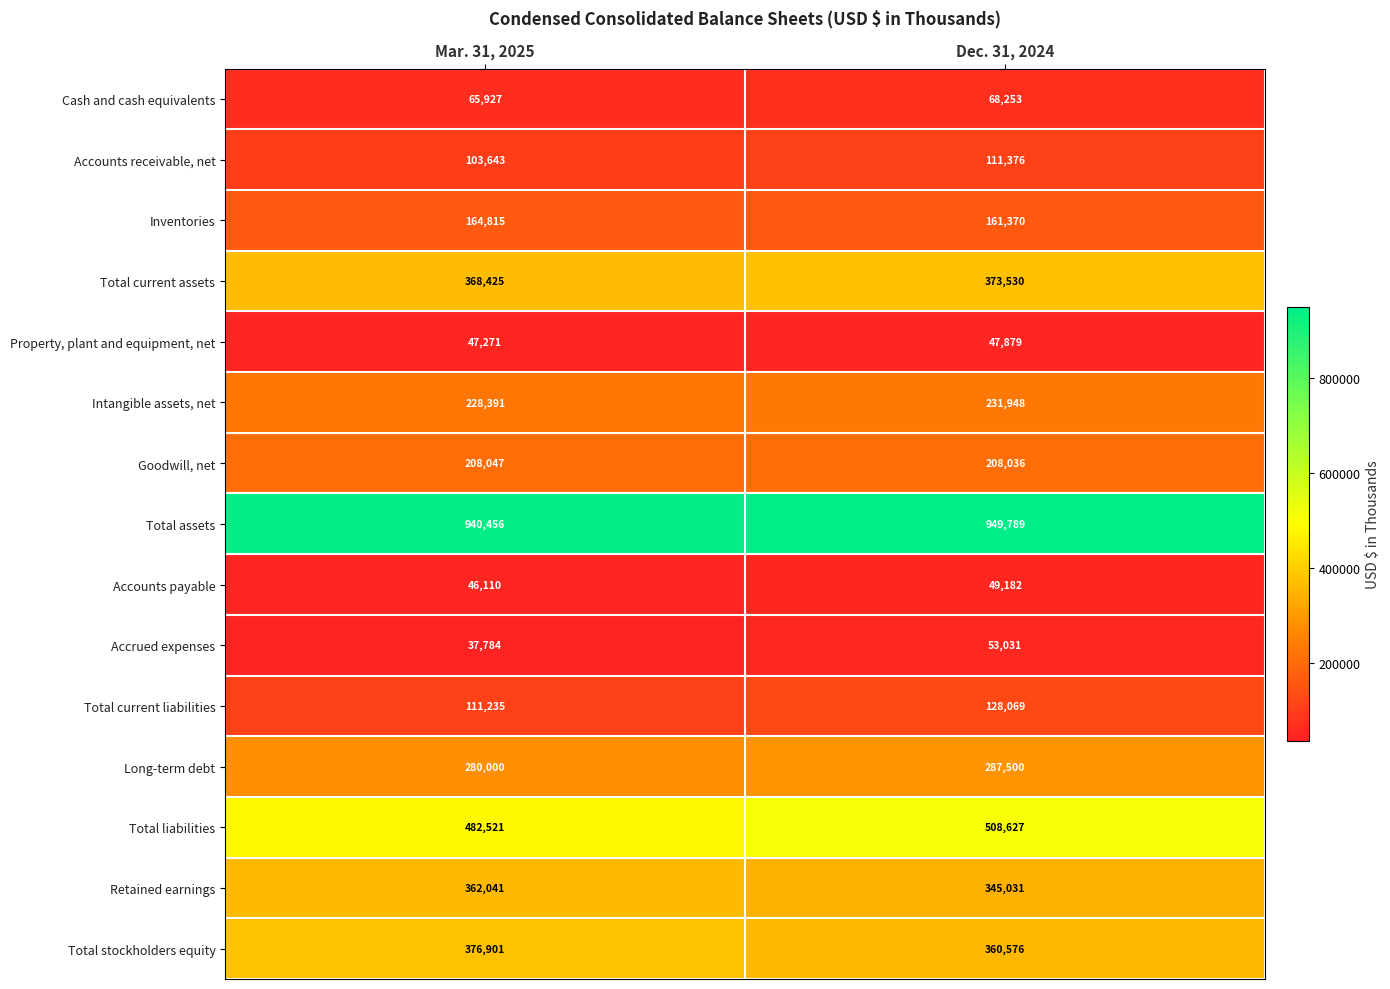

Which category has the lowest value across all series?

Mar. 31, 2025